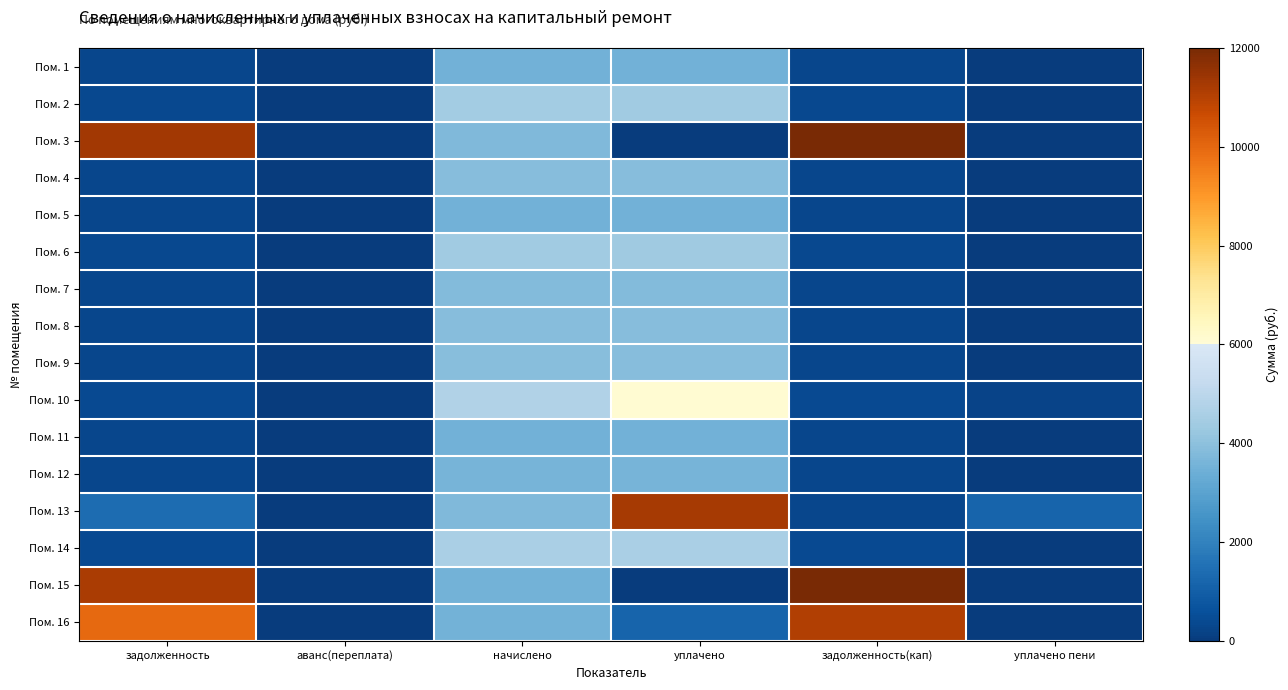

Between задолженность and задолженность(кап), which series saw the biggest shift?

Пом. 3